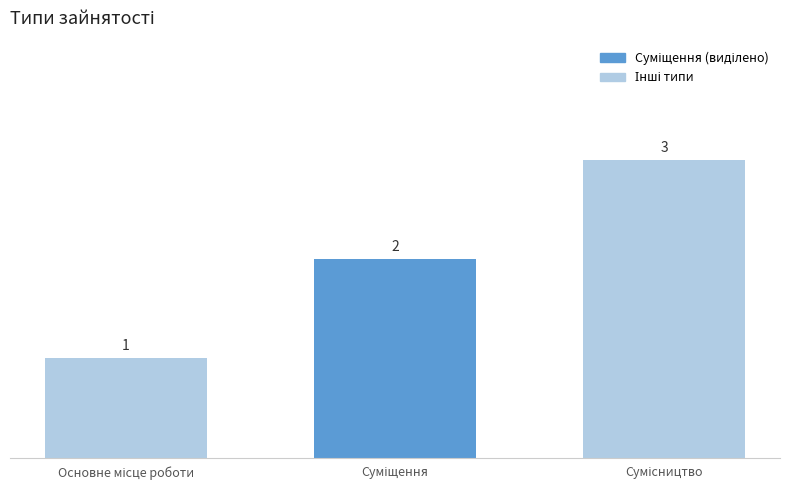

What is the value of the 3rd bar from the left?

3